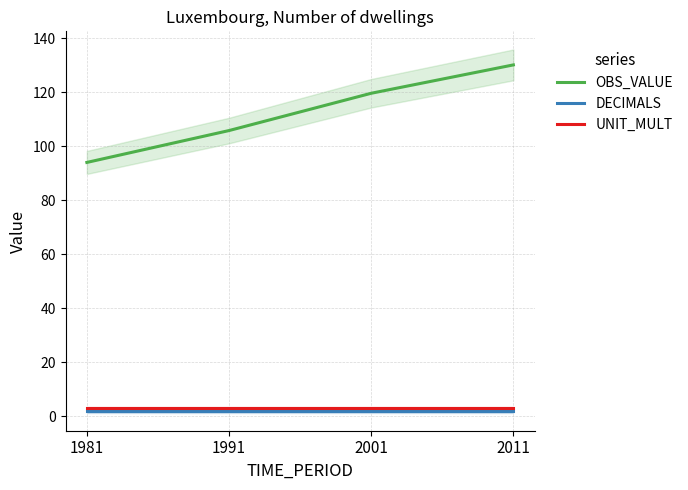

What are all the series names shown in the legend?

OBS_VALUE, DECIMALS, UNIT_MULT